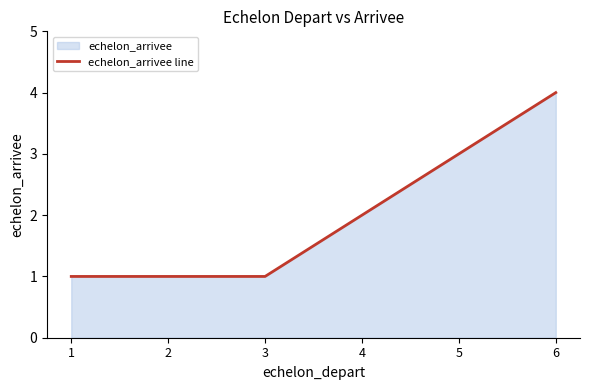

Count the values in the range 1 to 3.

5